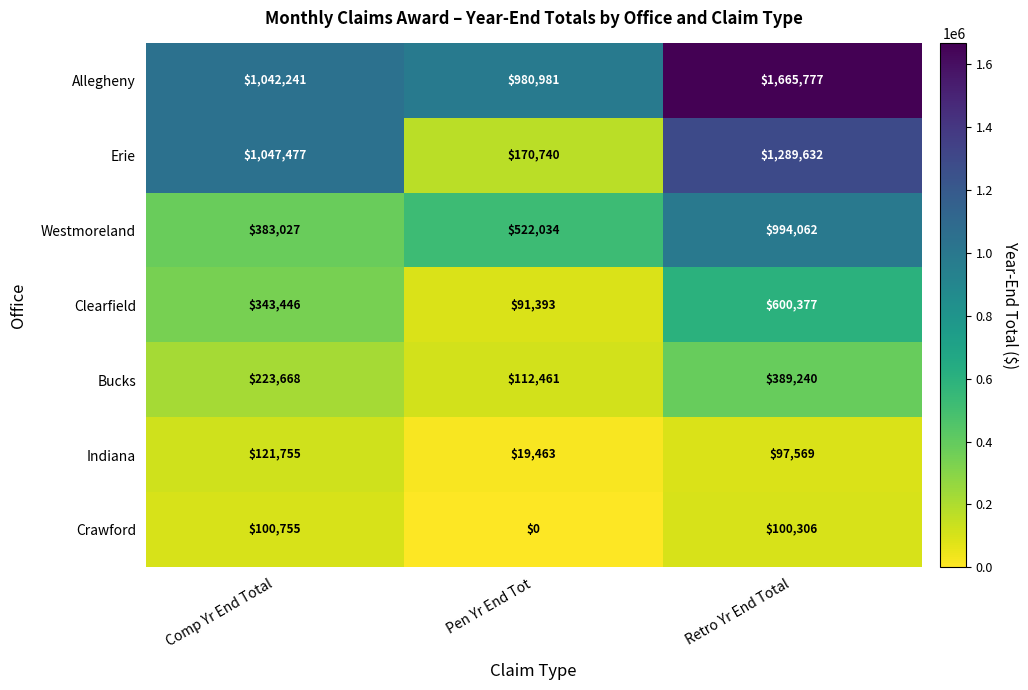

Reading right to left, what are all the values shown in this chart?

Allegheny: Retro Yr End Total=1665777	Pen Yr End Tot=980981	Comp Yr End Total=1042241
Erie: Retro Yr End Total=1289632	Pen Yr End Tot=170740	Comp Yr End Total=1047477
Westmoreland: Retro Yr End Total=994062	Pen Yr End Tot=522034	Comp Yr End Total=383027
Clearfield: Retro Yr End Total=600377	Pen Yr End Tot=91393	Comp Yr End Total=343446
Bucks: Retro Yr End Total=389240	Pen Yr End Tot=112461	Comp Yr End Total=223668
Indiana: Retro Yr End Total=97569	Pen Yr End Tot=19463	Comp Yr End Total=121755
Crawford: Retro Yr End Total=100306	Pen Yr End Tot=0	Comp Yr End Total=100755